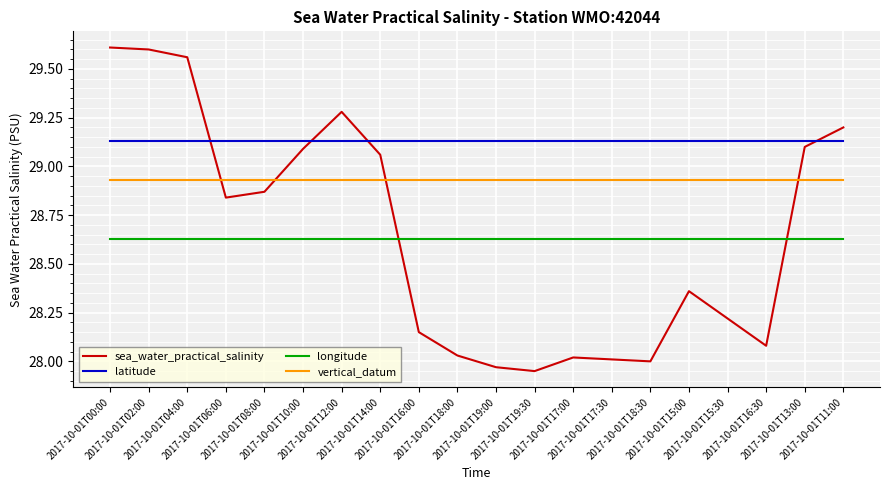

How many categories are shown in the chart?

20